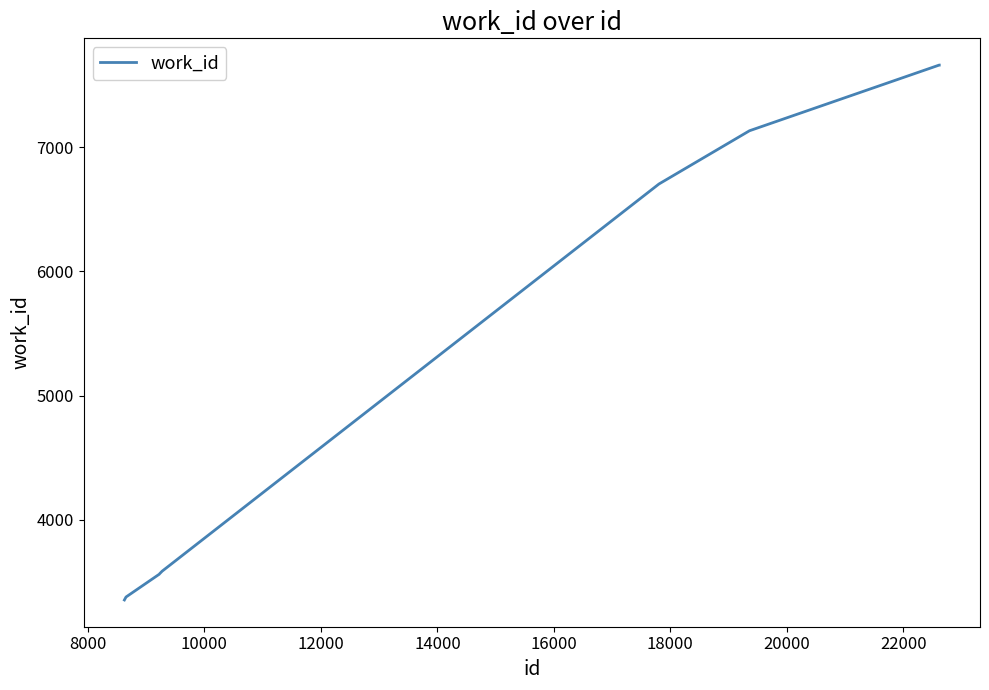

What is the difference between the maximum and minimum values?

4309